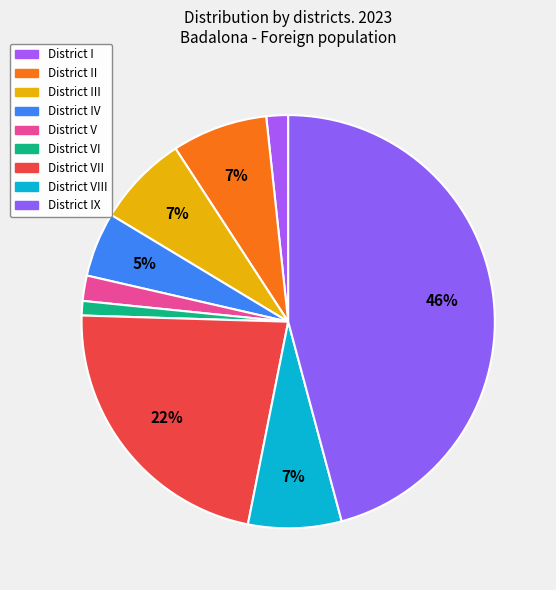

How many slices are in this pie chart?

9